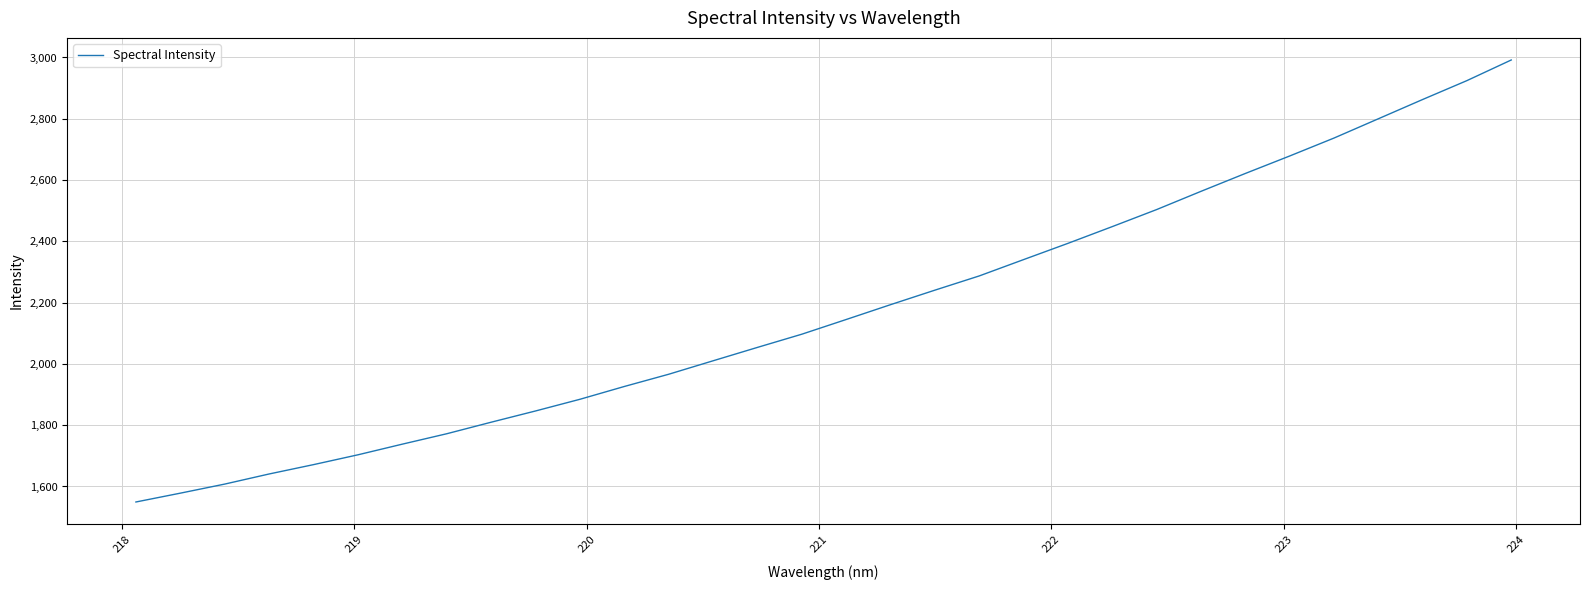

What is the maximum value shown in the chart?

2991.9